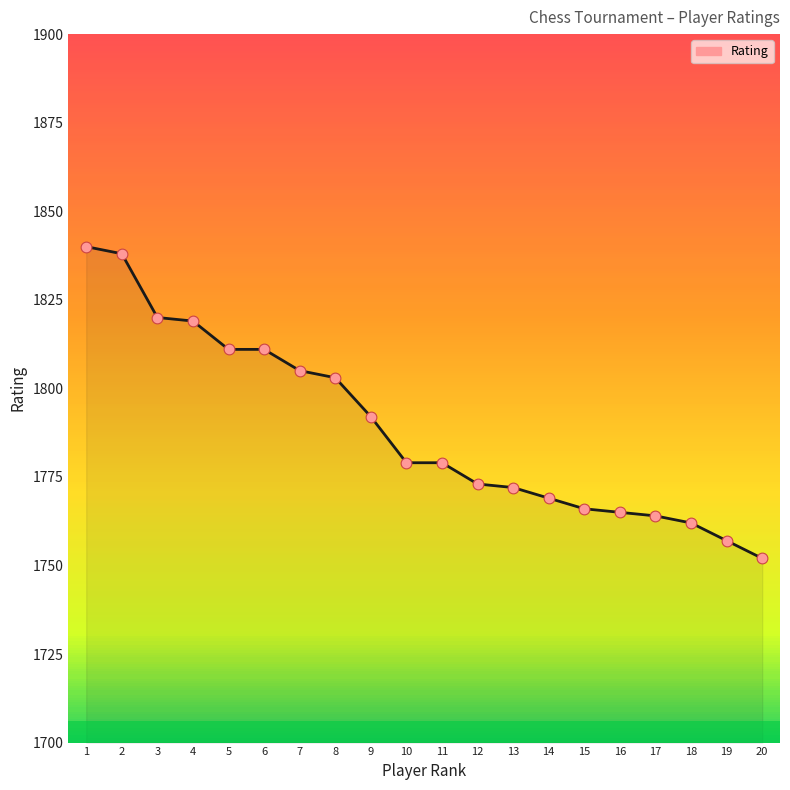

What is the change in value from 2 to 13?

-66